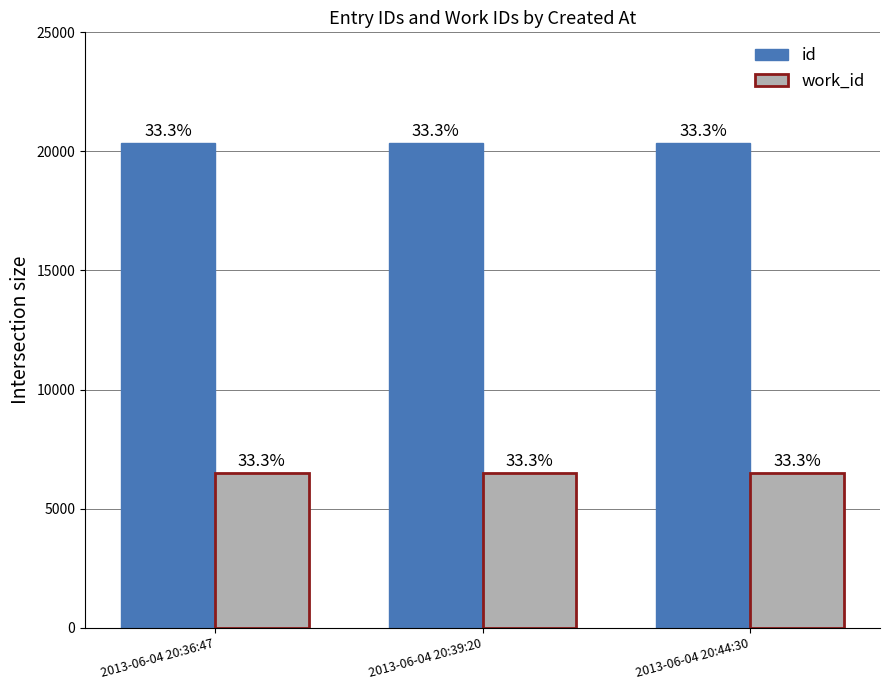

What is the difference between the highest and lowest values at 2013-06-04 20:39:20?

13857